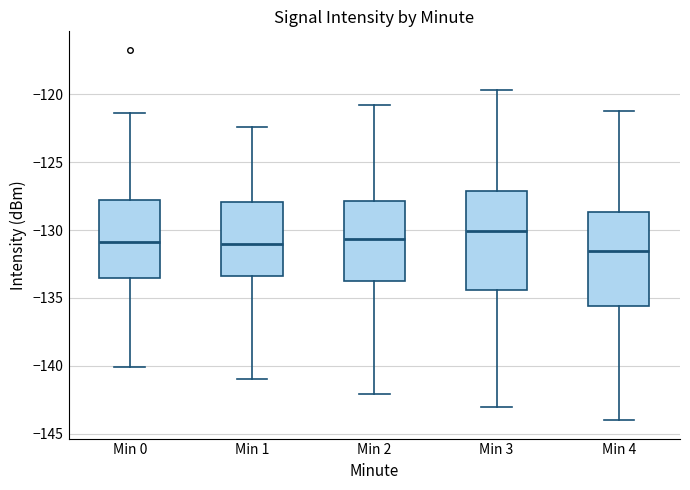

Which box has the highest median line?

Min 3